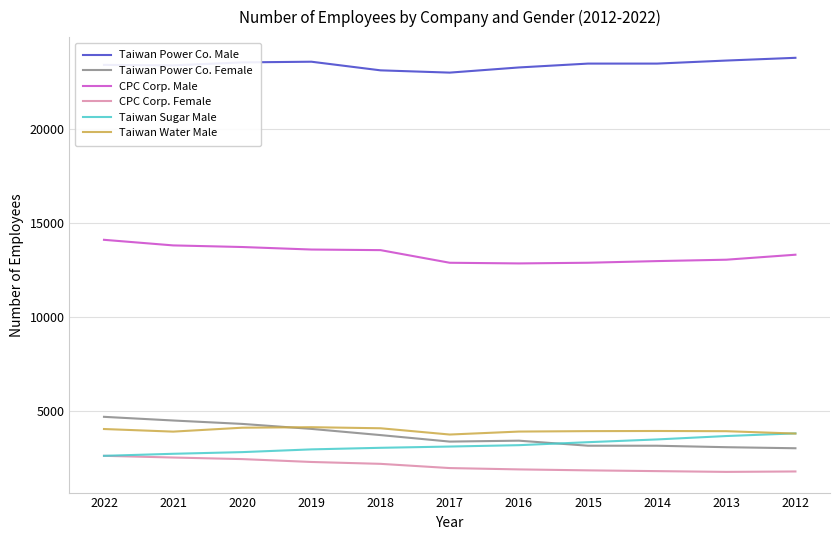

The Taiwan Power Co. Male series shows 39423 at 2017. True or false?

False